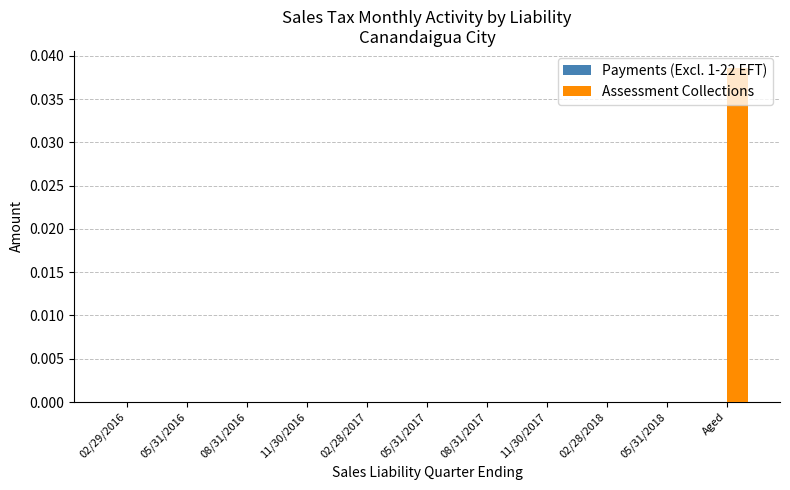

Which category has the highest value across all series?

Aged